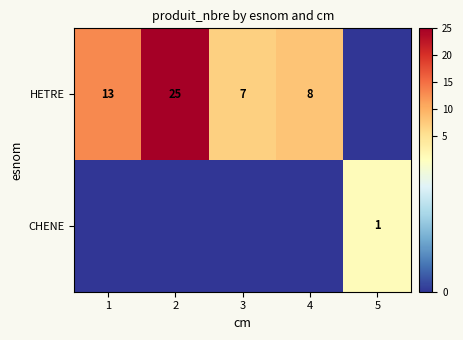

Between 3 and 5, which is larger?

3